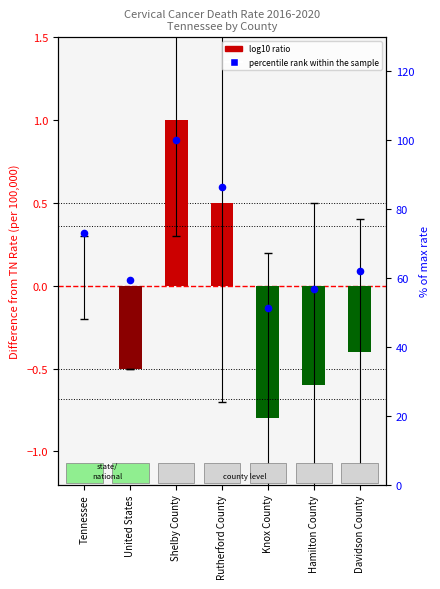

Which series contains the lowest Y value?

log10 ratio